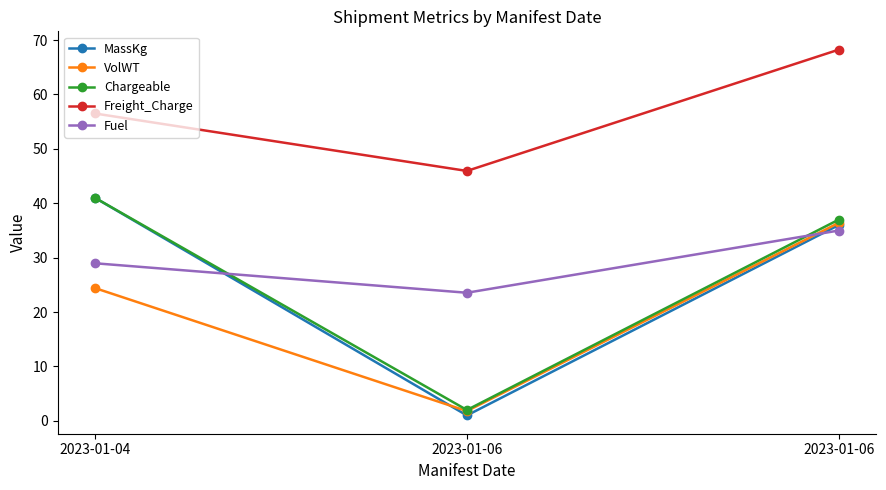

True or false: VolWT has a value of 1.8 at 2023-01-06.

True